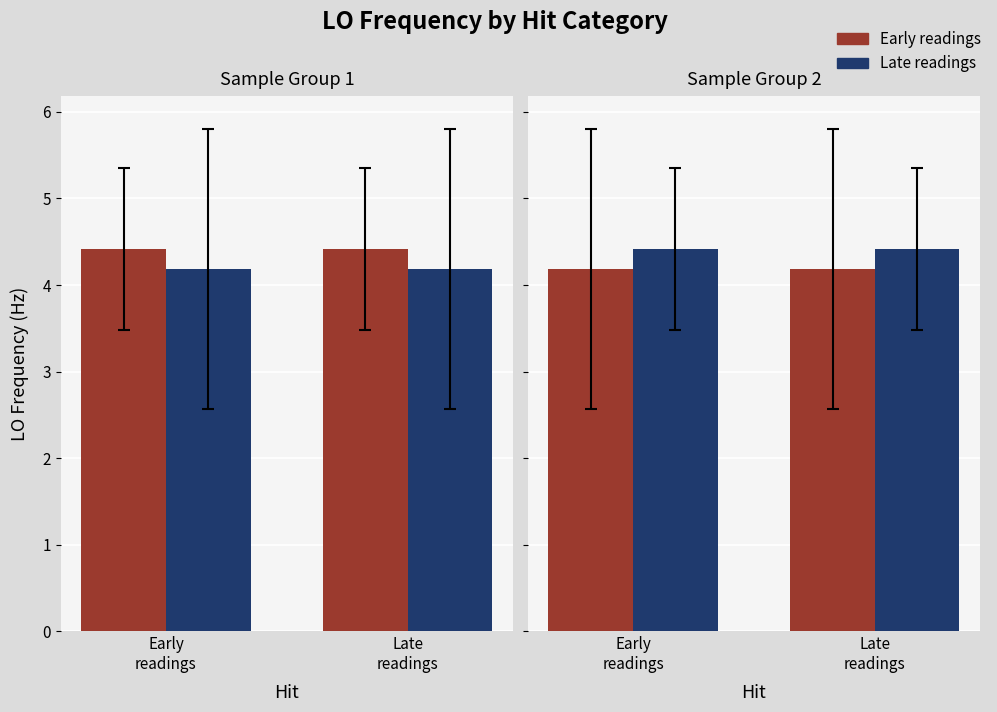

List the series in order of their overall mean, highest first.

Late readings, Early readings